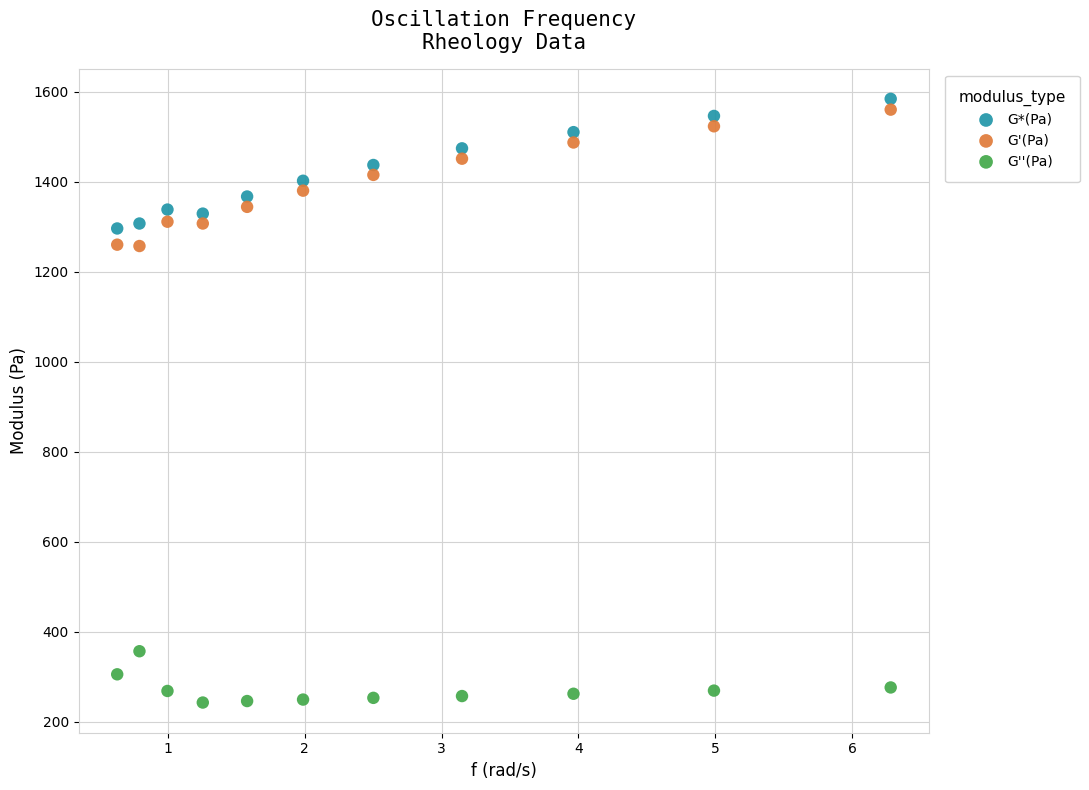

What is the X range (max minus min) for the scatter plot?

5.7